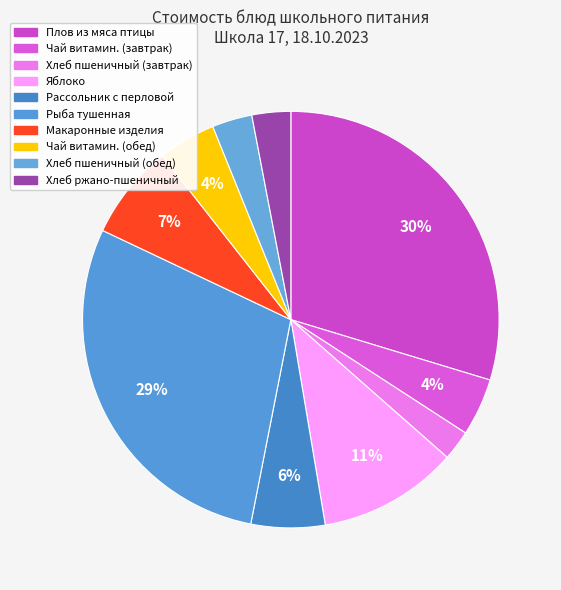

Rank the categories by value from lowest to highest.

Хлеб пшеничный (завтрак), Хлеб ржано-пшеничный, Хлеб пшеничный (обед), Чай витаминизированный (завтрак), Чай витаминизированный (обед), Рассольник с перловой крупой, Макаронные изделия отварные, Яблоко, Рыба тушенная в томатном соусе, Плов из мяса птицы